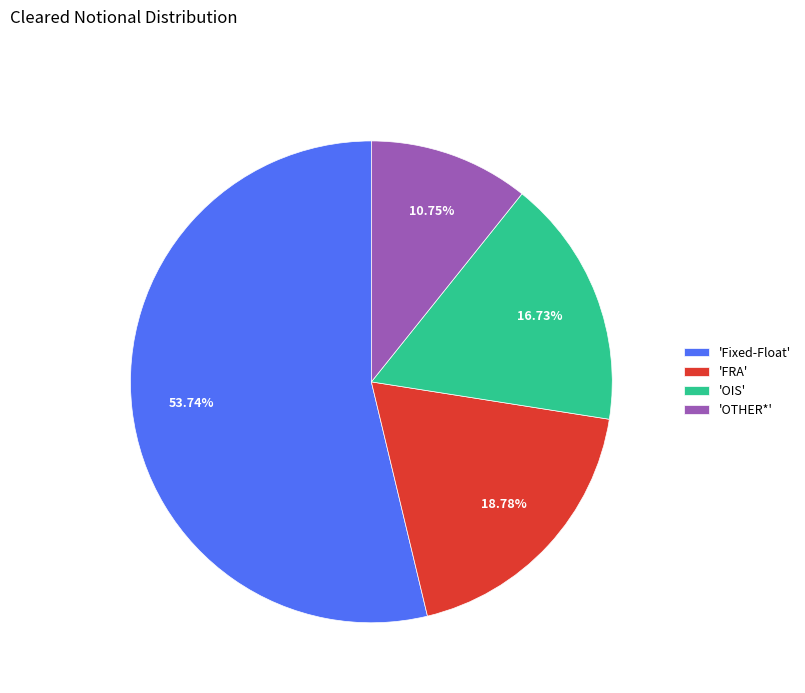

What is the largest slice in the pie chart?

'Fixed-Float'